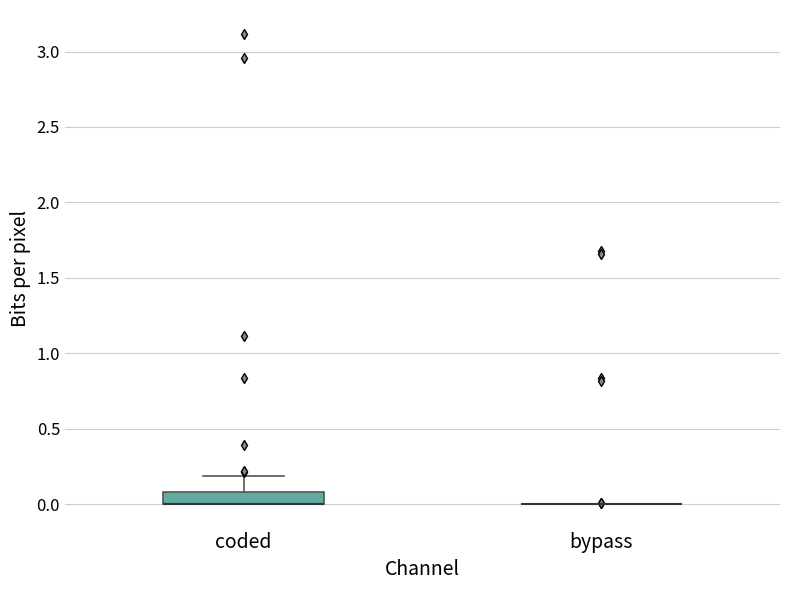

Which box is the tallest, from its lower edge to its upper edge?

coded